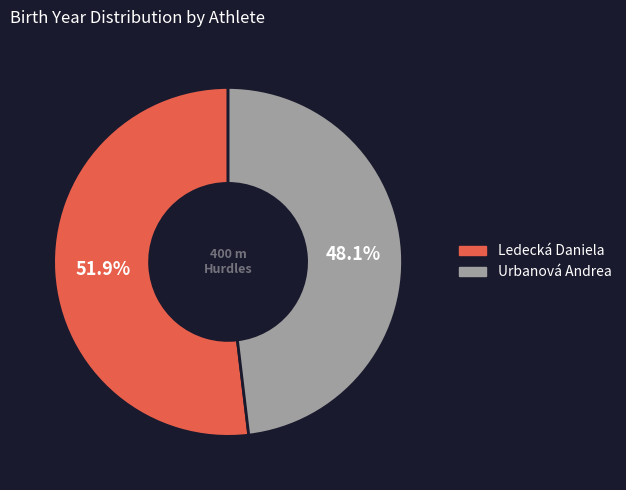

The Urbanová Andrea slice represents 56% of the pie. True or false?

False